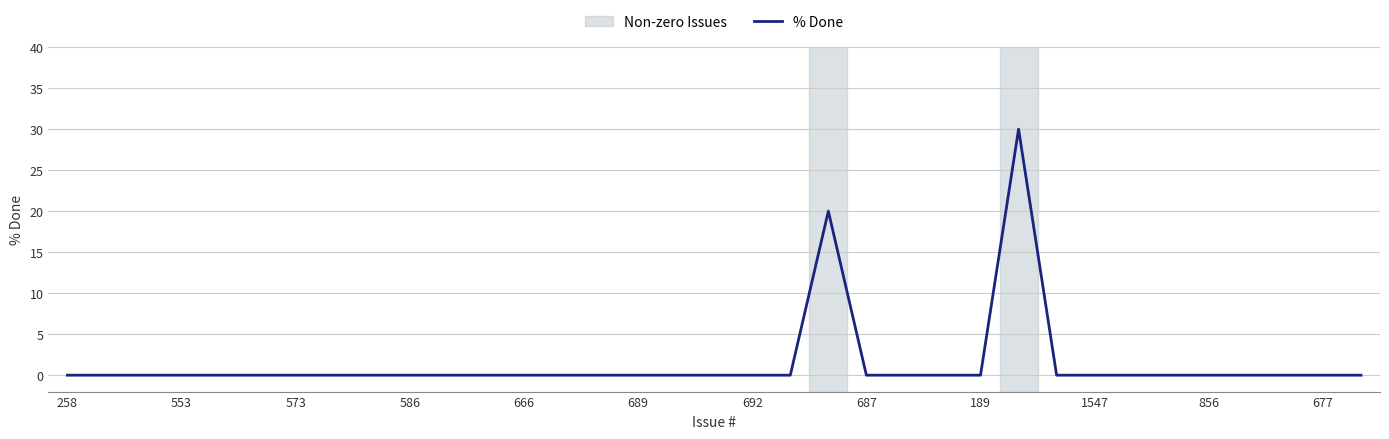

What is the maximum value shown in the chart?

30